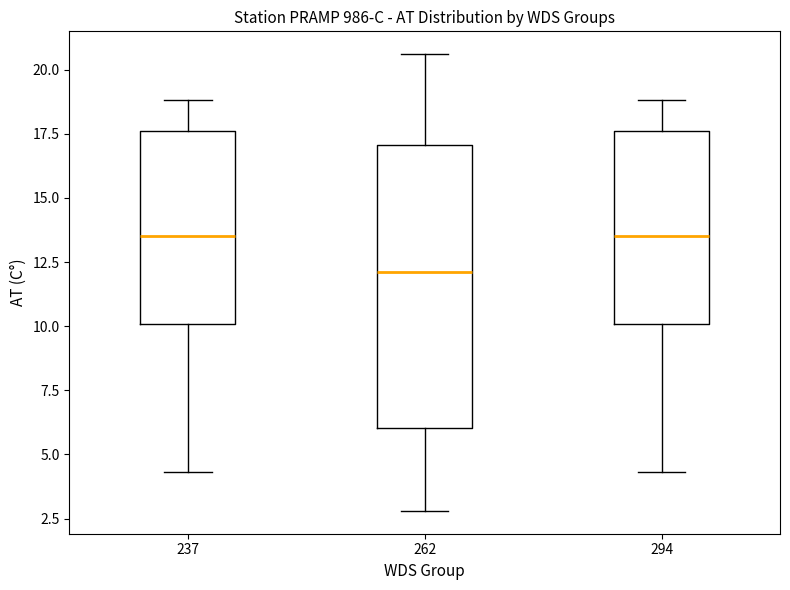

Reading left to right, read every box against the y-axis: the position of its median line, the range the box covers, and the ends of its whiskers. The values are not printed on the chart, so give them approximately, as read against the axis.

237: median 13.5, box 10.0 to 17.5, whiskers 4.5 to 19.0
262: median 12.0, box 6.0 to 17.0, whiskers 3.0 to 20.5
294: median 13.5, box 10.0 to 17.5, whiskers 4.5 to 19.0